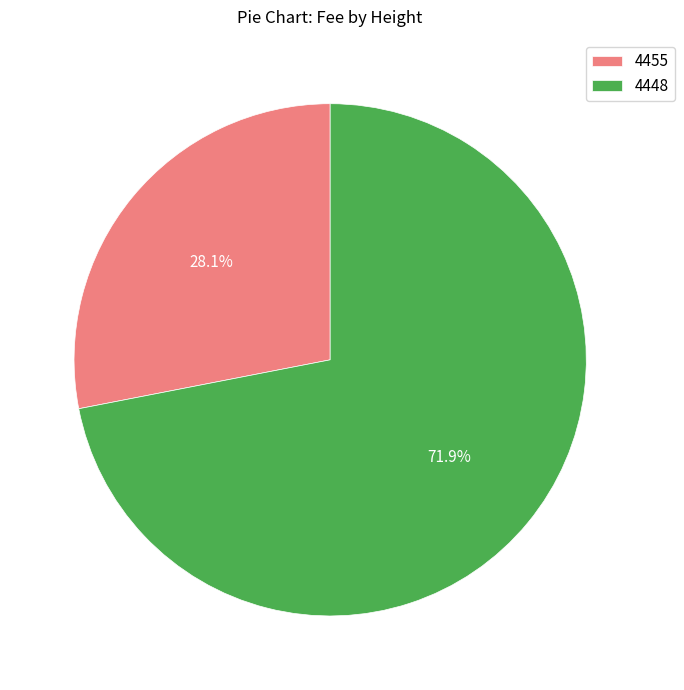

Between 4448 and 4455, which is larger?

4448